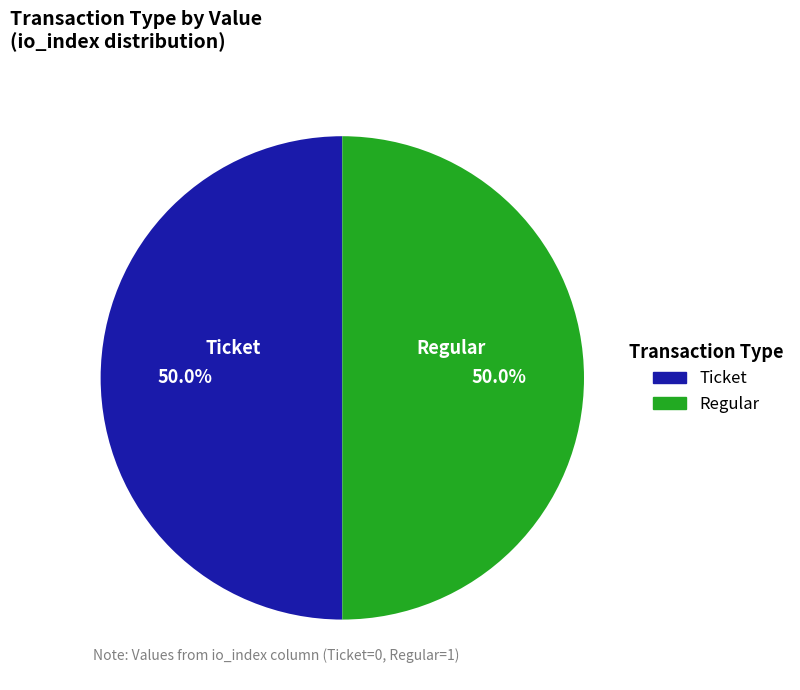

Combined, what portion of the pie is Regular and Ticket?

100.0%